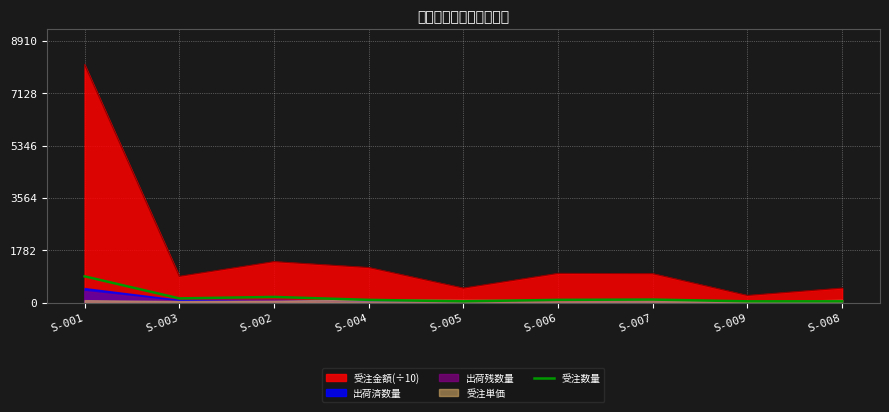

True or false: 受注金額(÷10) and 受注数量 intersect in this chart.

False